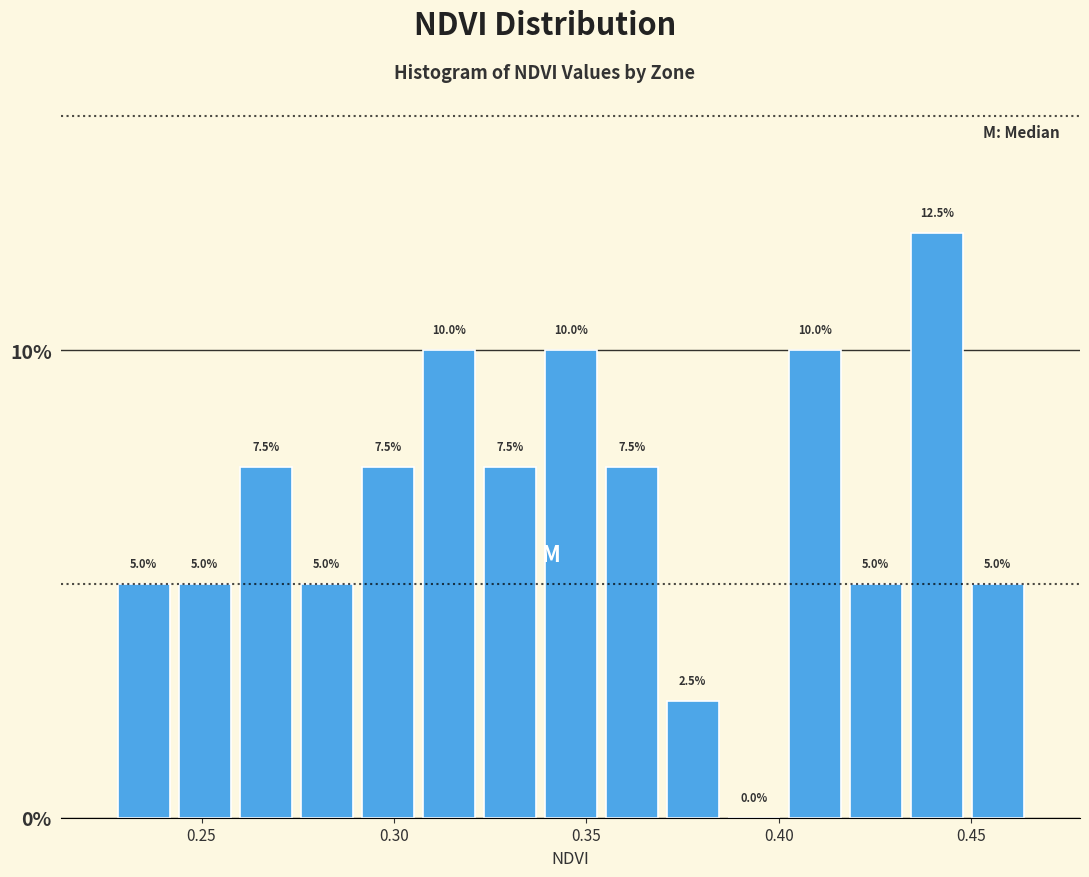

Read against the x-axis, roughly where is the centre of the tallest bar?

0.440